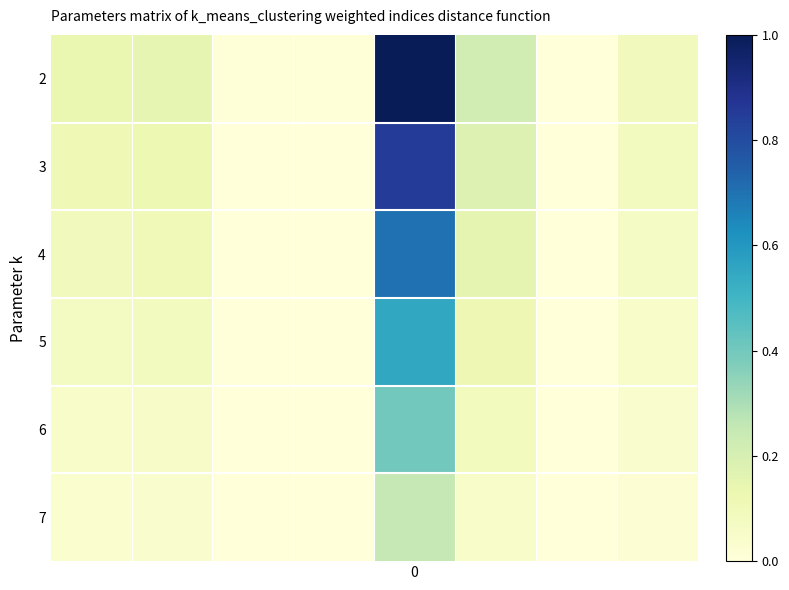

List the series in order of their overall mean, lowest first.

7, 6, 5, 4, 3, 2